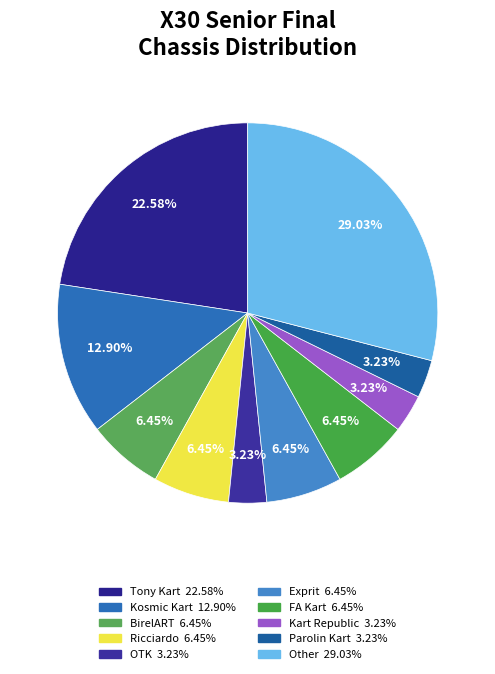

To the nearest percent, what is the difference between the largest and smallest slice percentages?

26%